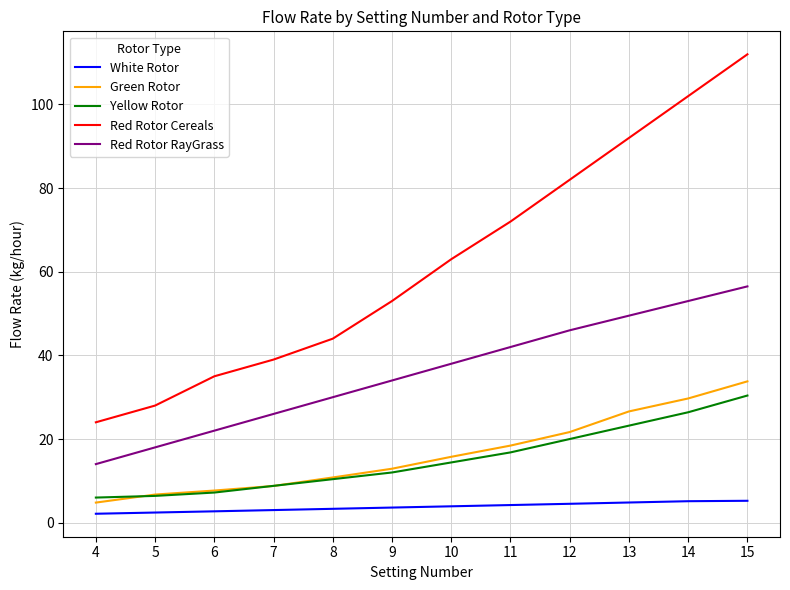

True or false: White Rotor and Red Rotor Cereals intersect in this chart.

False